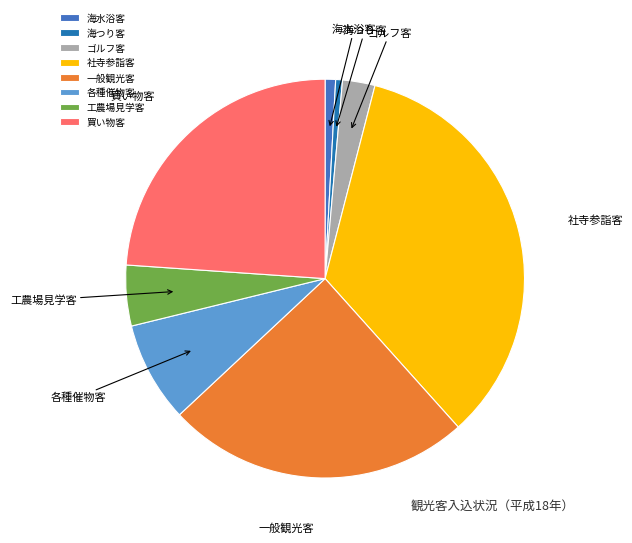

Is it true that 海つり客 is 15% of the pie?

False